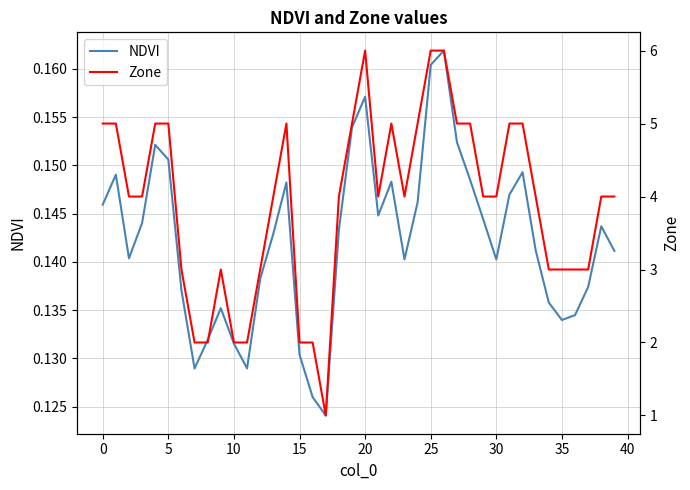

What is the total value across all series at 31?

5.1